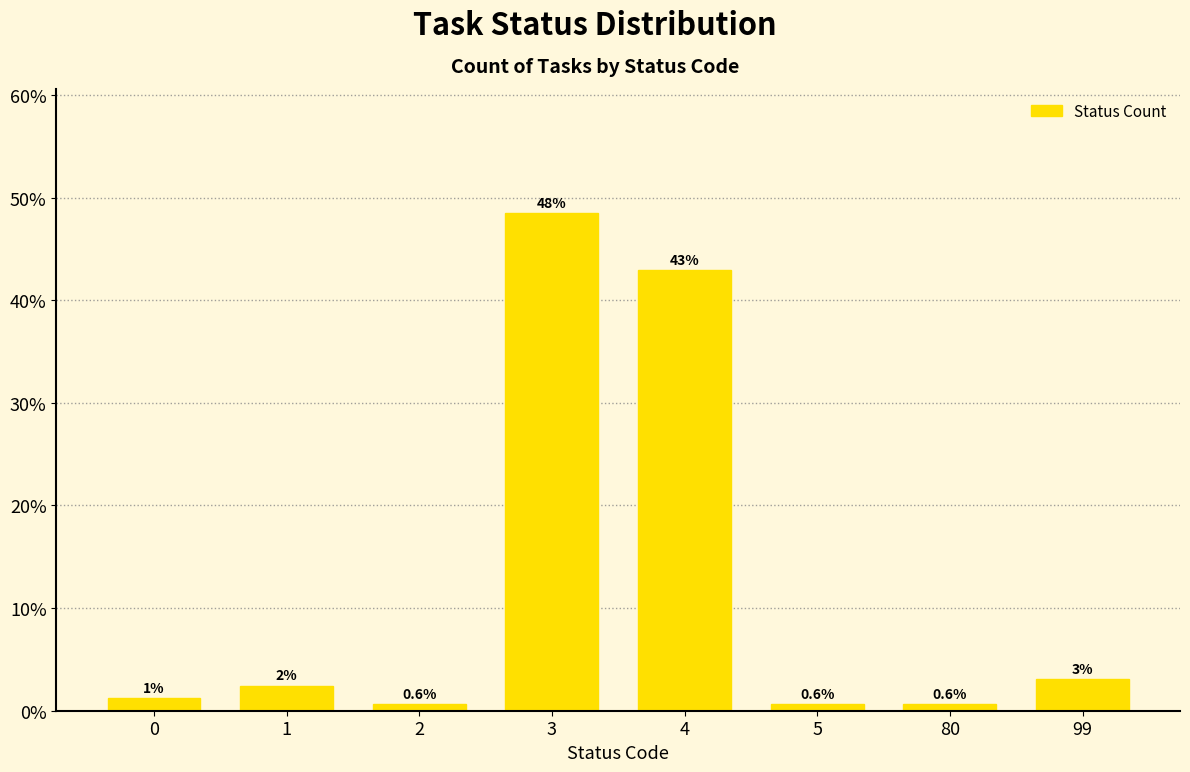

The chart shows a value of 0.6 at 2. True or false?

True